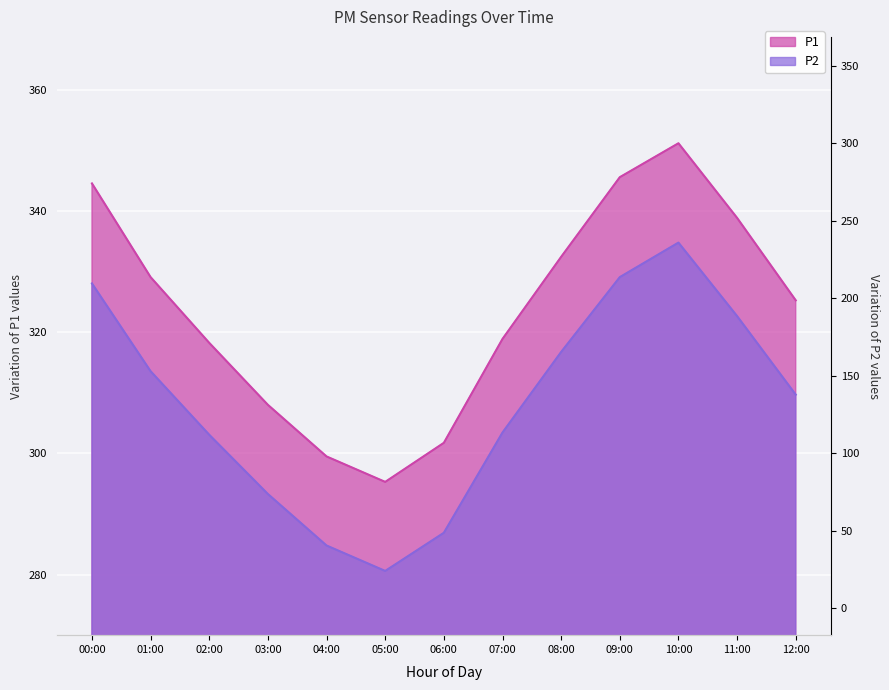

Which series has the widest spread of values?

P1